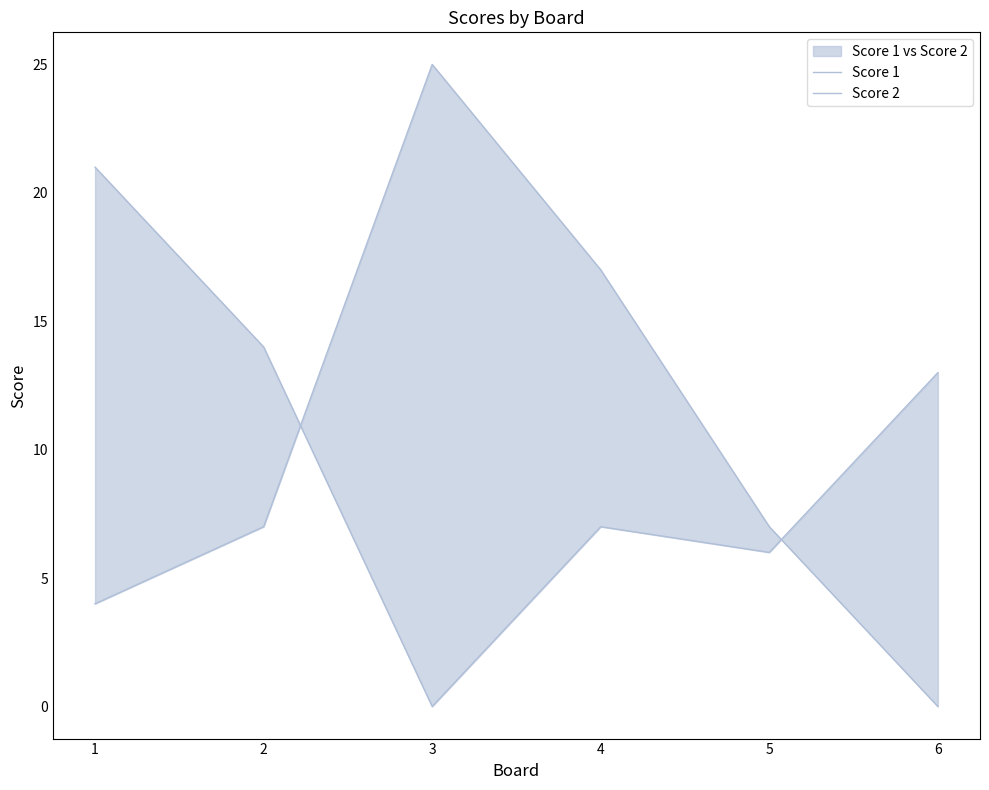

Which series has the largest range (max minus min)?

Score 2